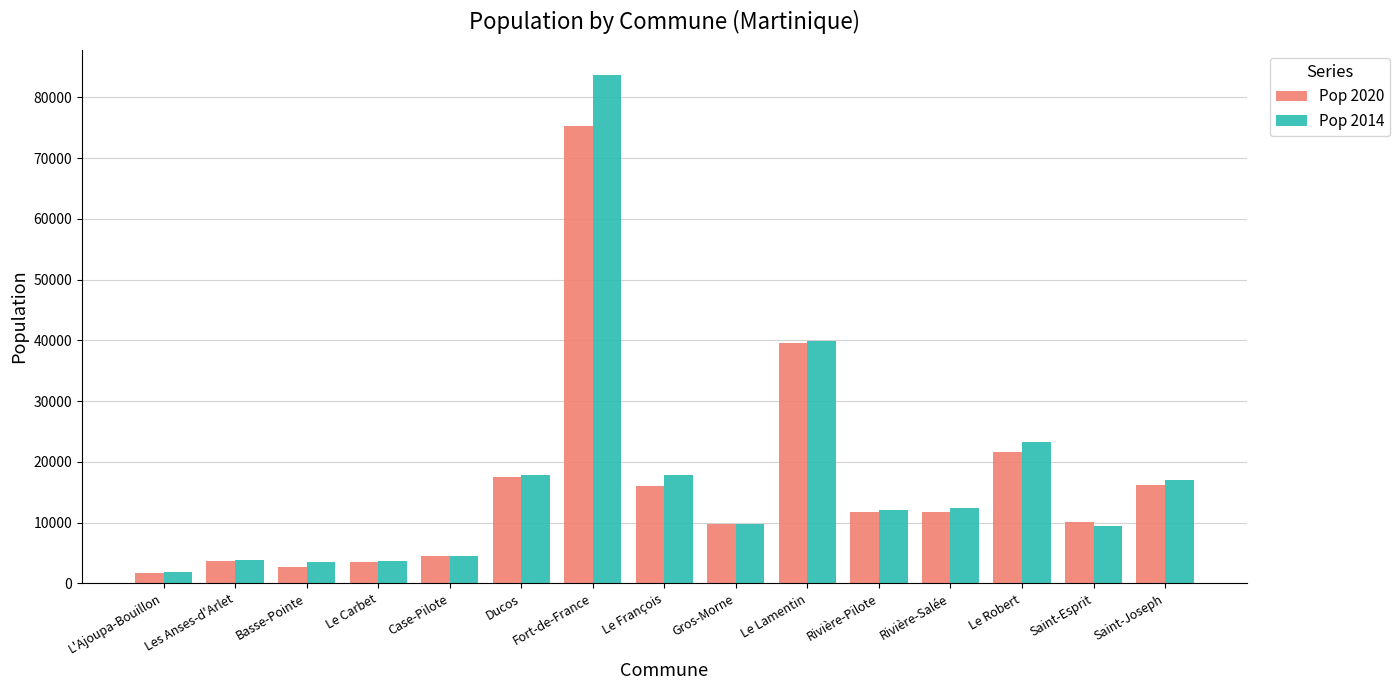

Count the number of categories in the chart.

15